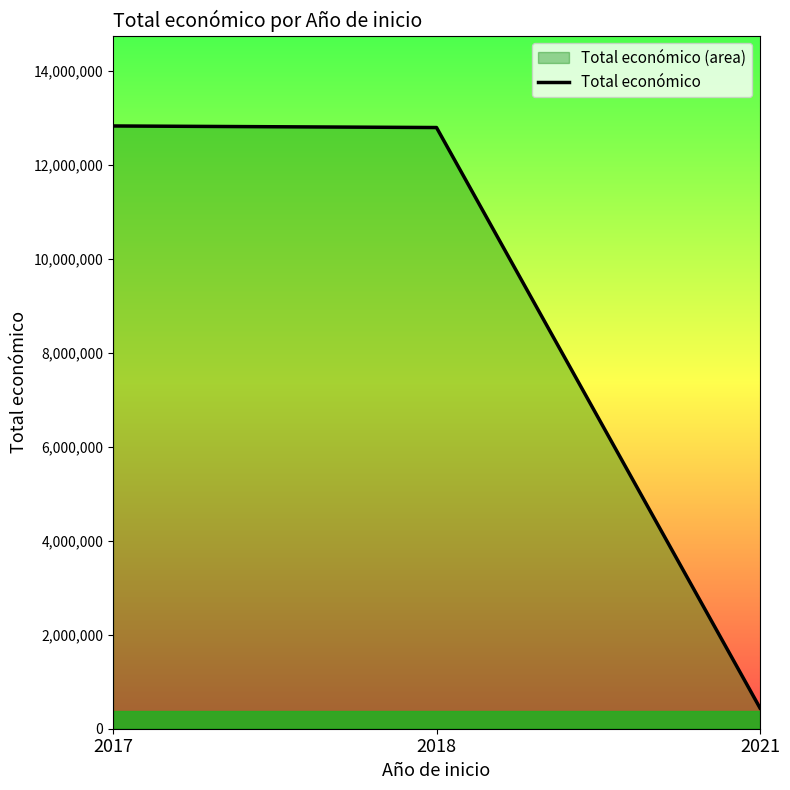

Is it true that the value at 2017 is 12825984?

True